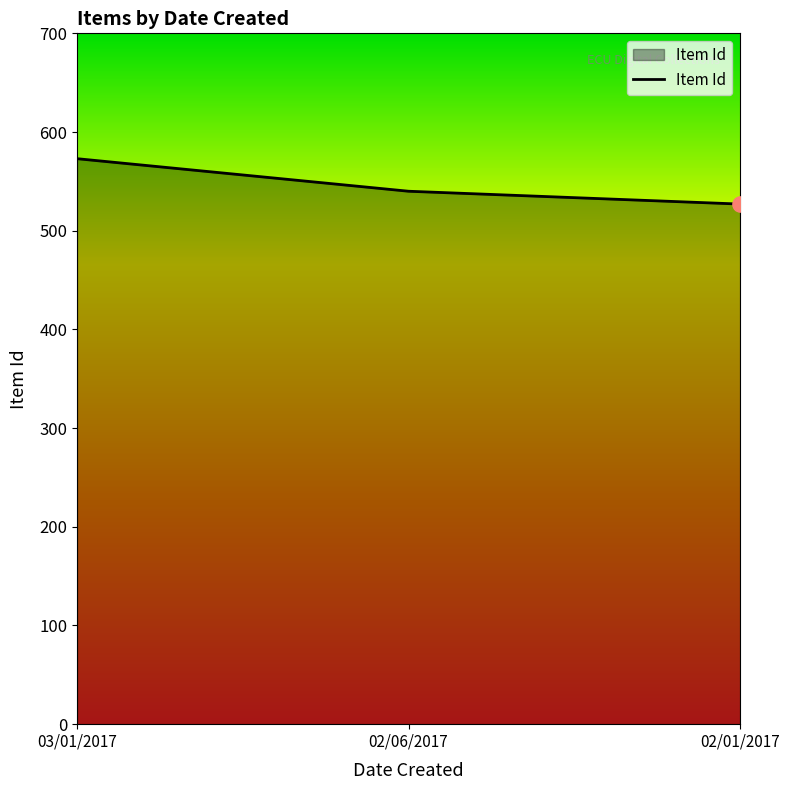

Which has a higher value, 03/01/2017 or 02/06/2017?

03/01/2017